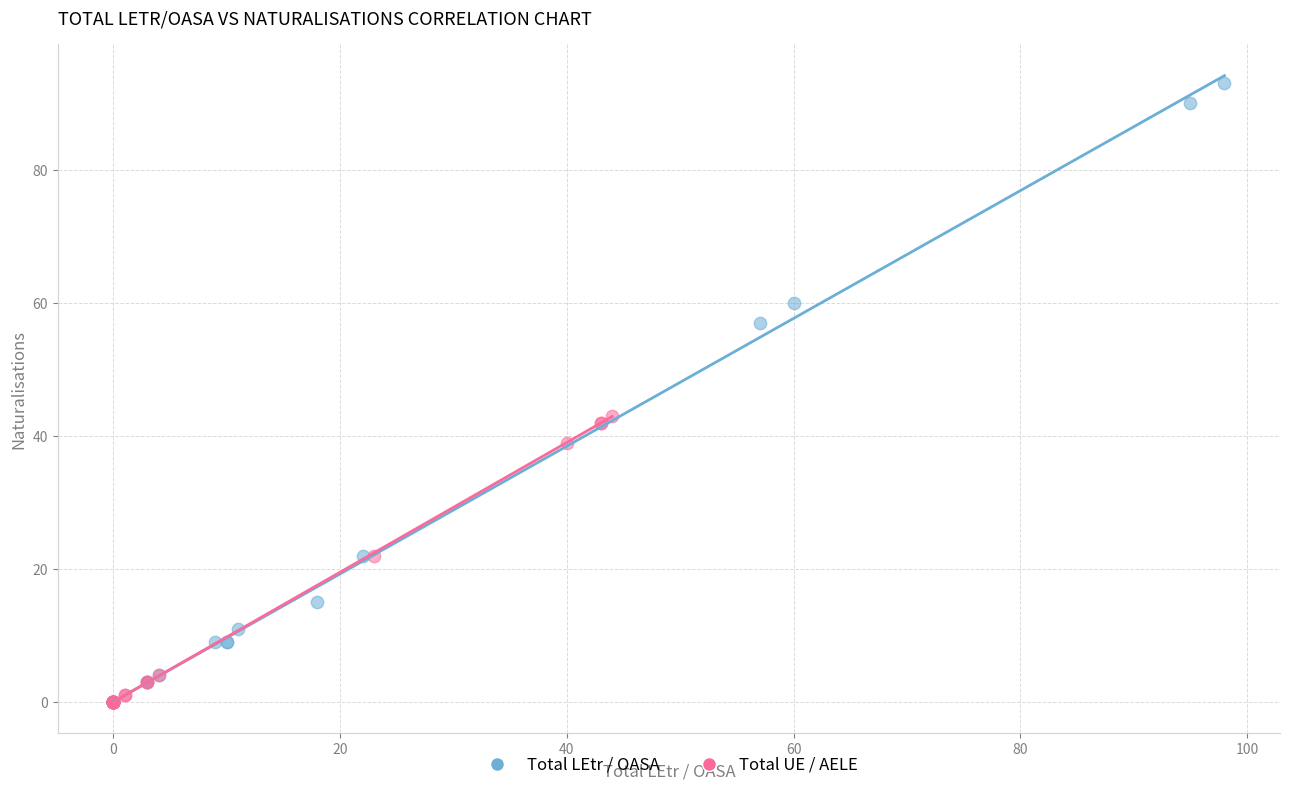

What are all the series names shown in the legend?

Total LEtr / OASA, Total UE / AELE